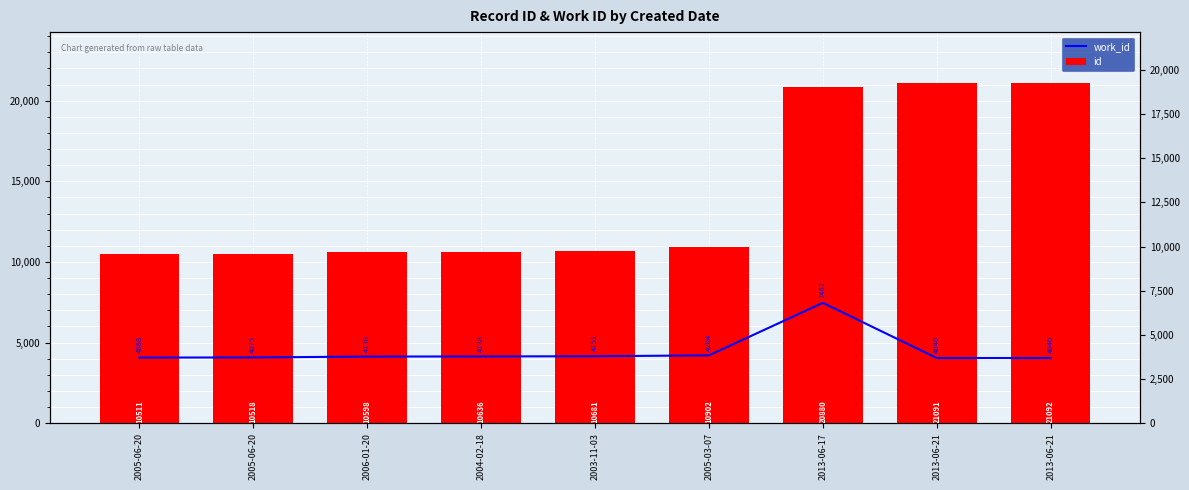

True or false: id has a value of 10518 at 2005-06-20.

True